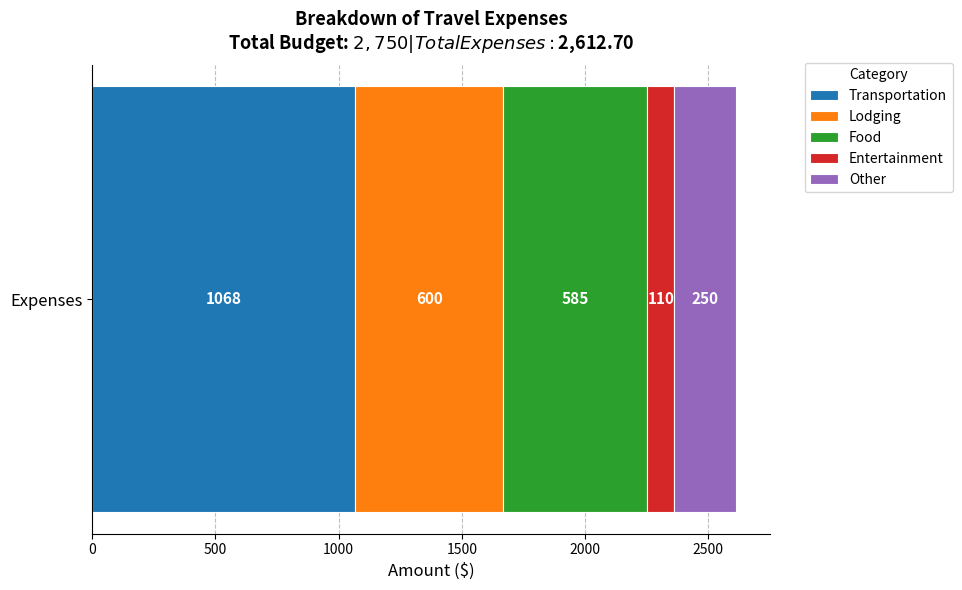

The Transportation series shows 1067.7 at Expenses. True or false?

True